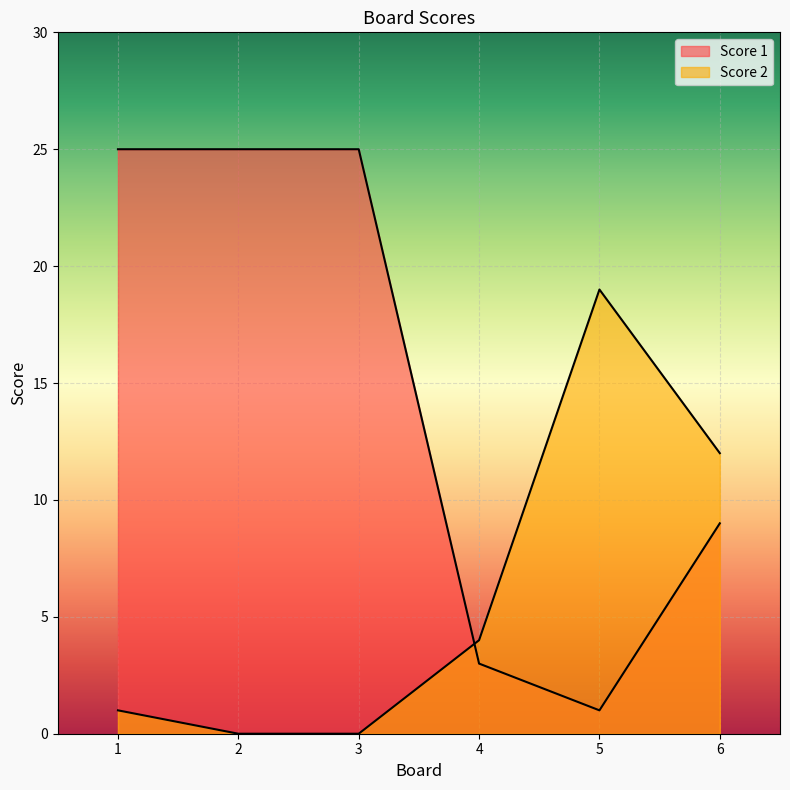

True or false: Score 1 has more than 2 points higher than both neighbors.

False